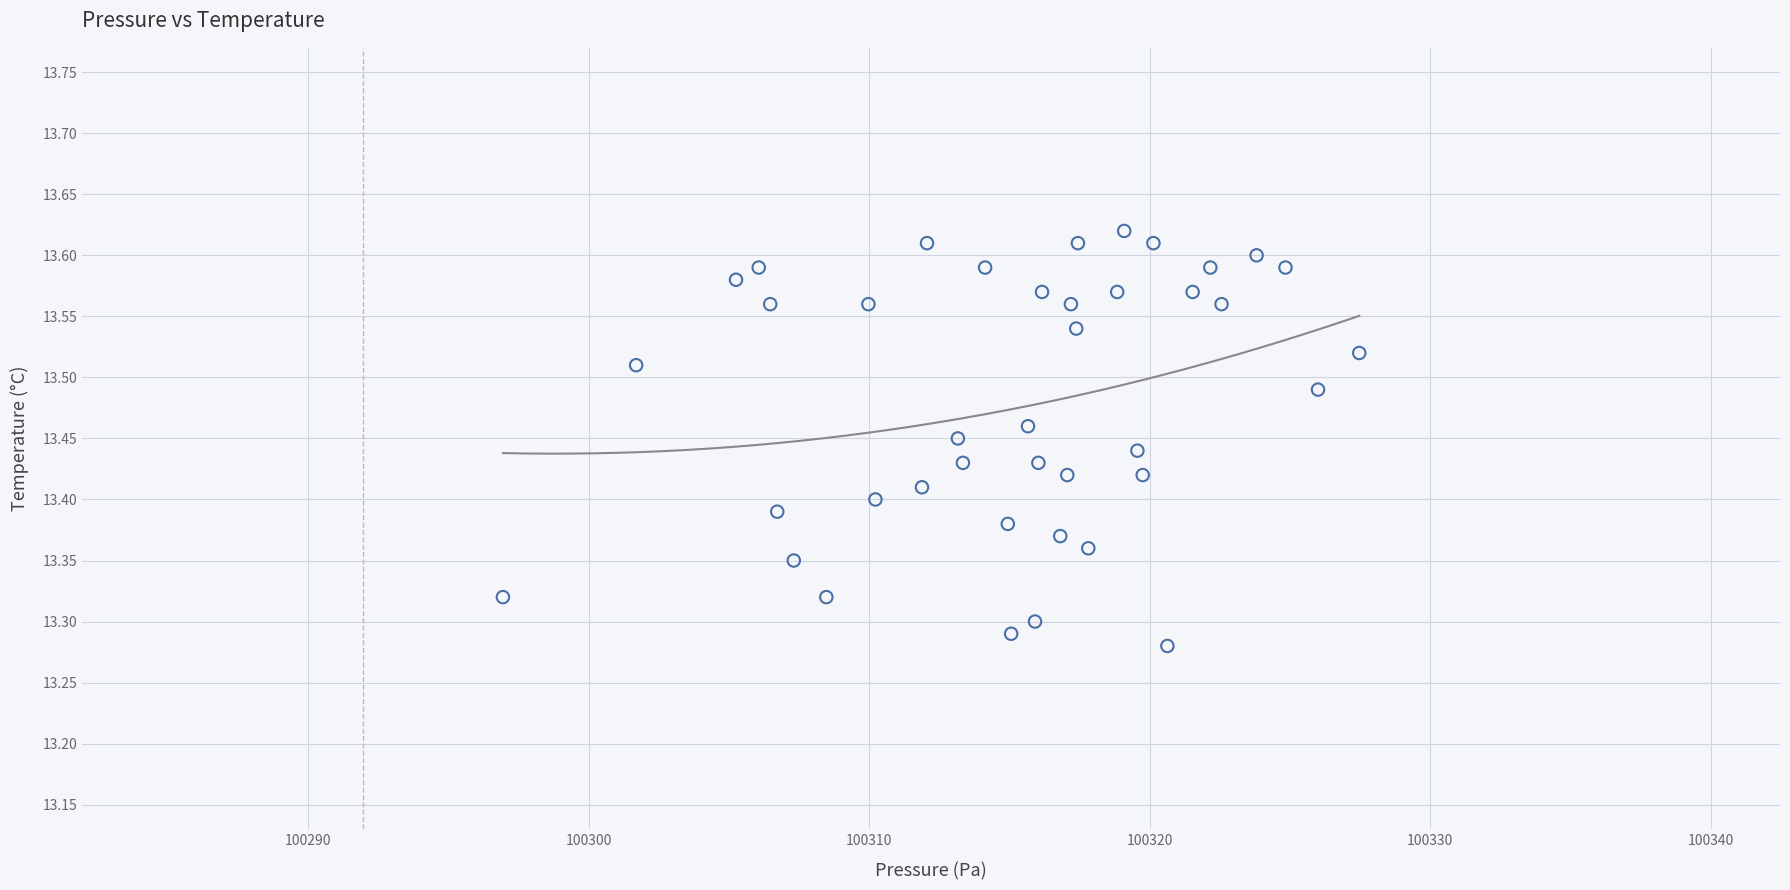

What is the range of Y values (max minus min)?

0.3